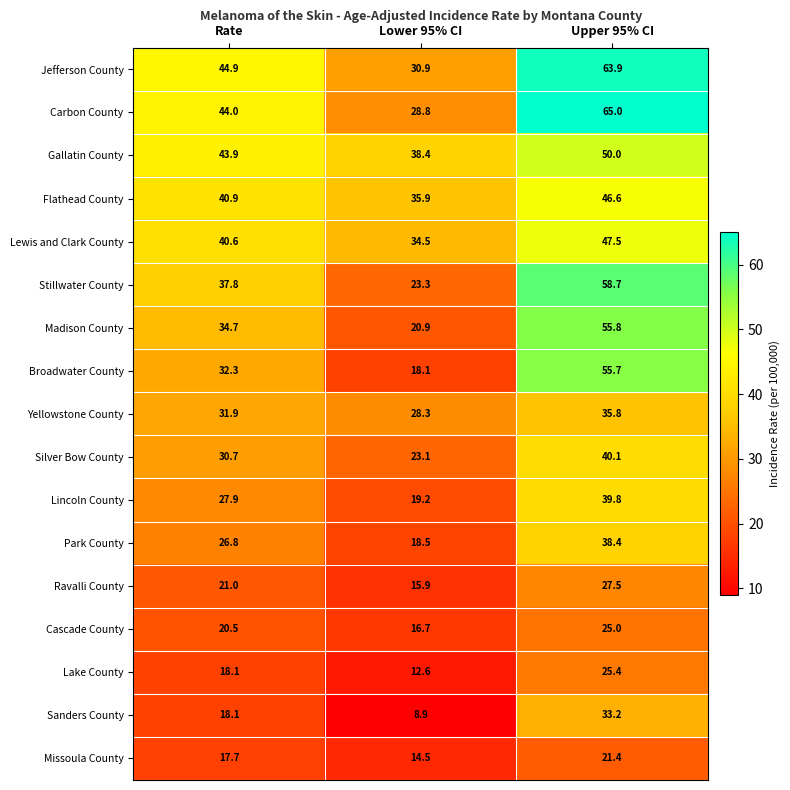

True or false: Madison County has a value of 55.8 at Upper 95% CI.

True